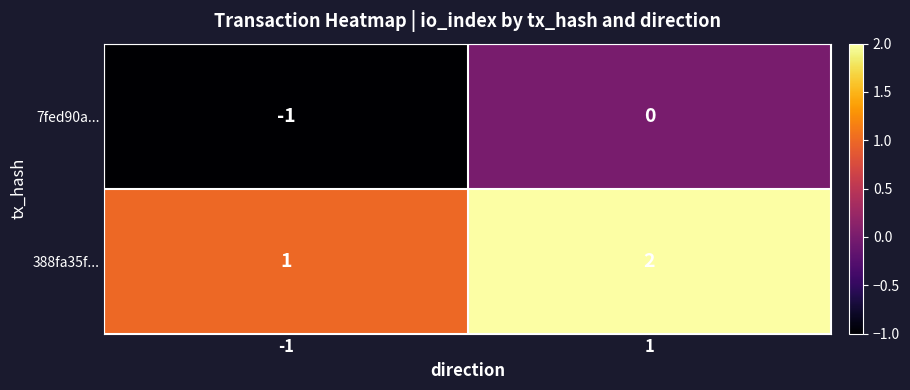

True or false: 7fed90a... has a value of -1 at -1.

True